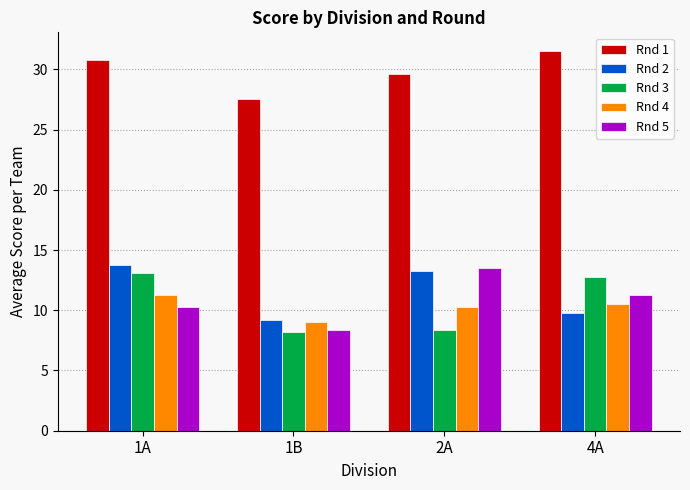

What is the lowest value of the Rnd 4 series?

9.0